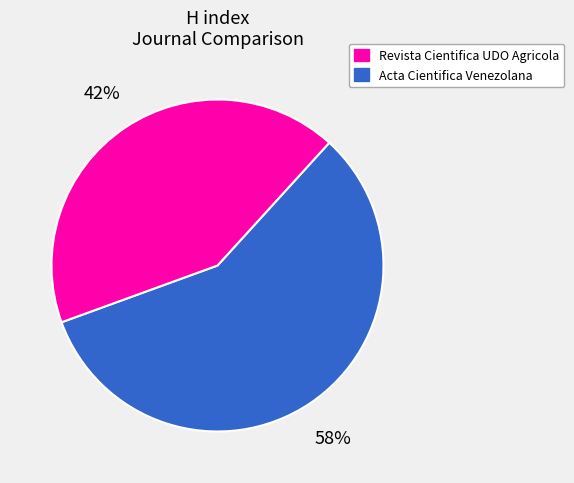

Is there a majority slice in this chart?

Yes